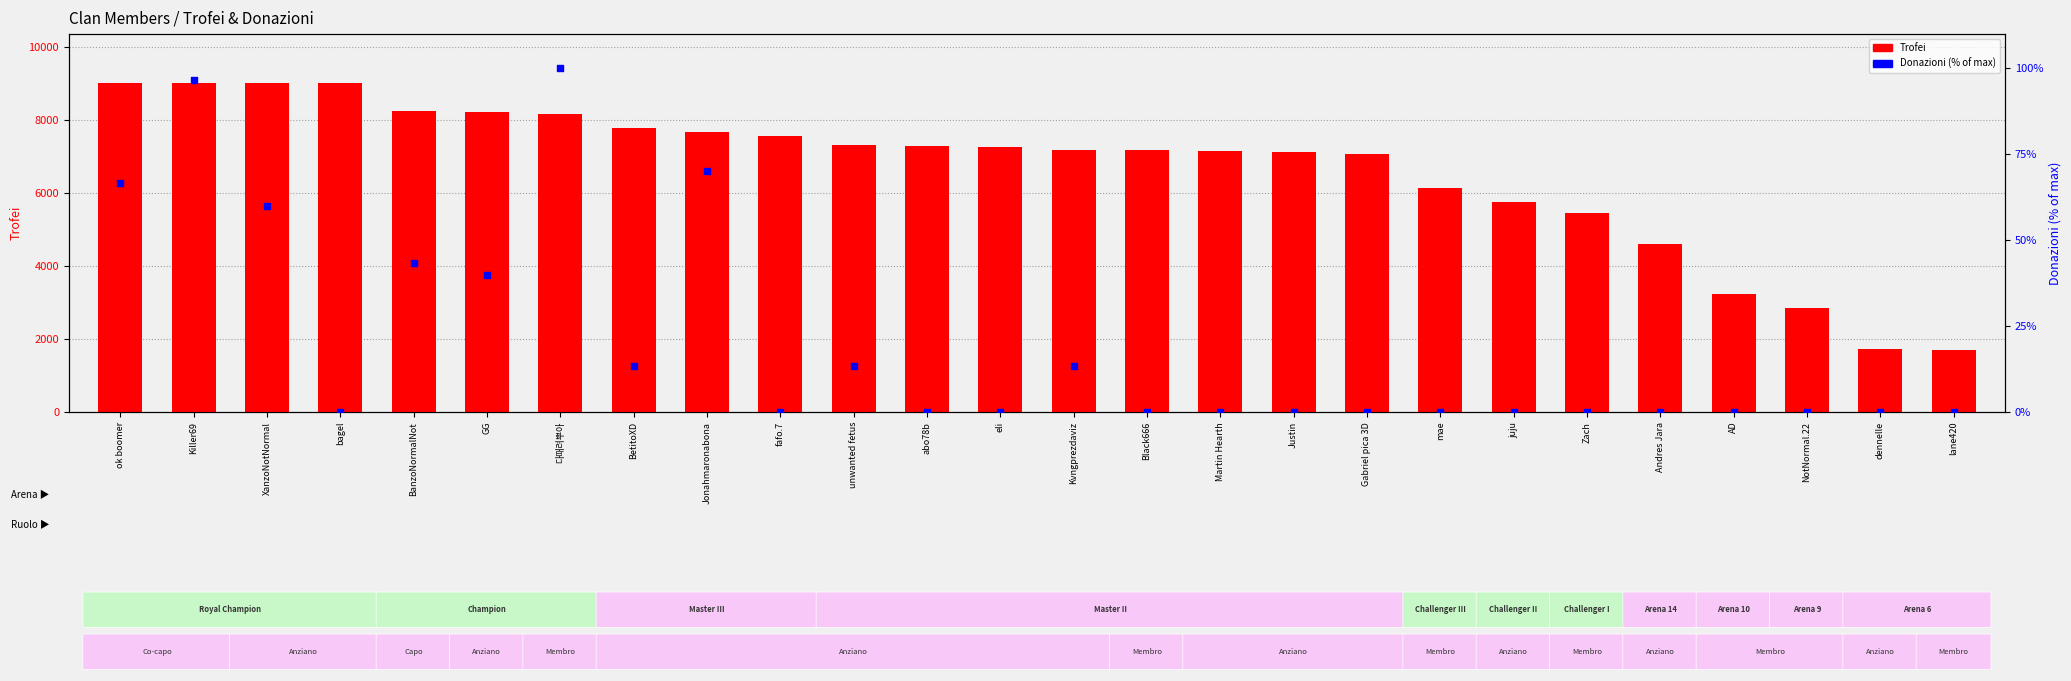

What is the total value across all series at NotNormal.22?

2838.0